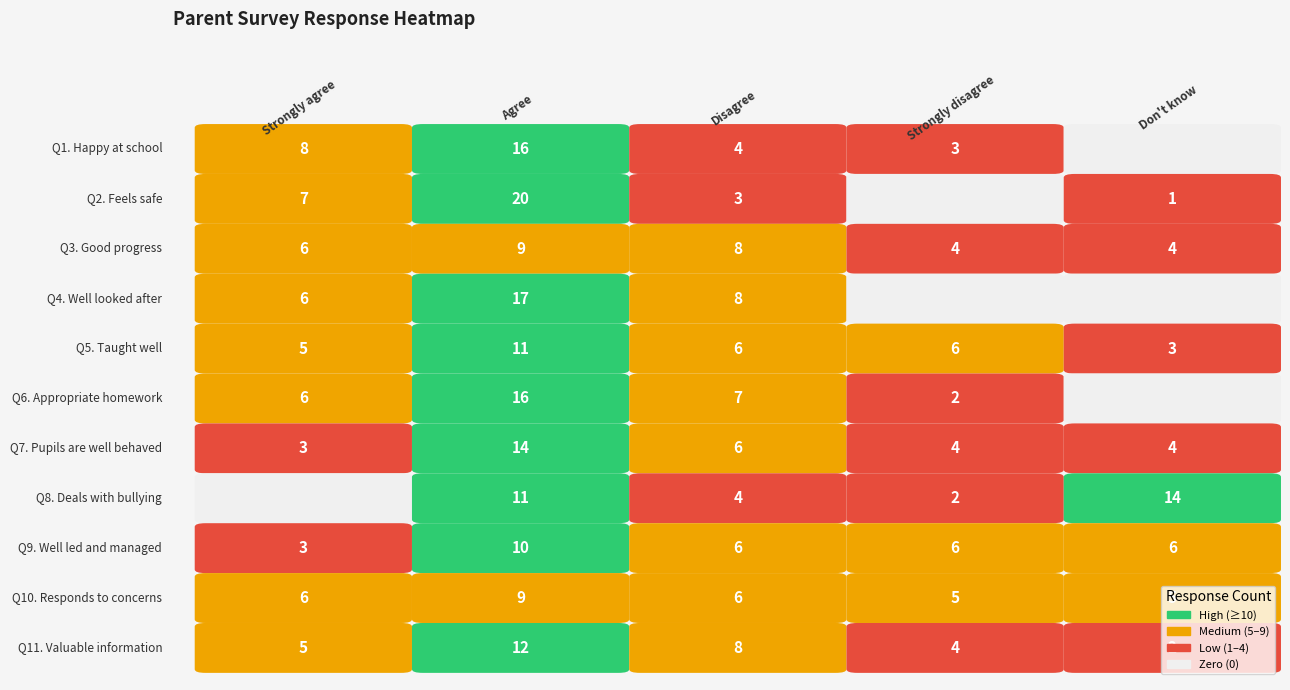

What is the sum of all Q9 values?

31